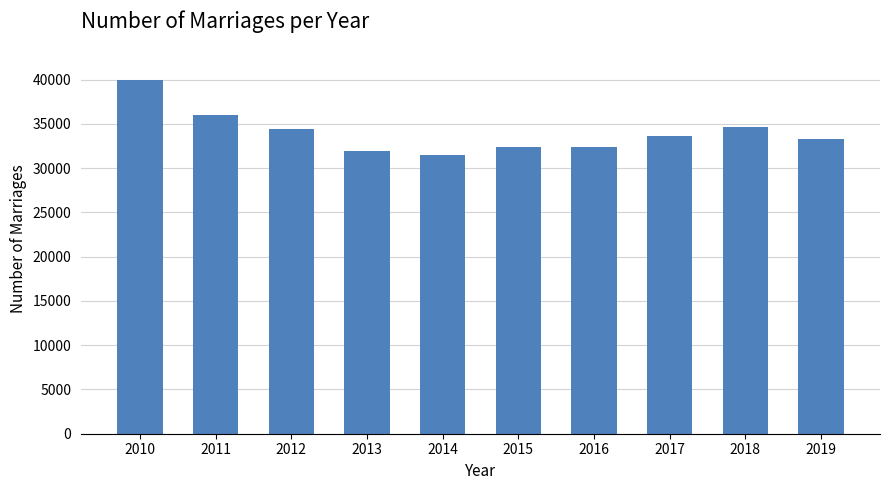

What is the value of the 1st bar from the left?

39993